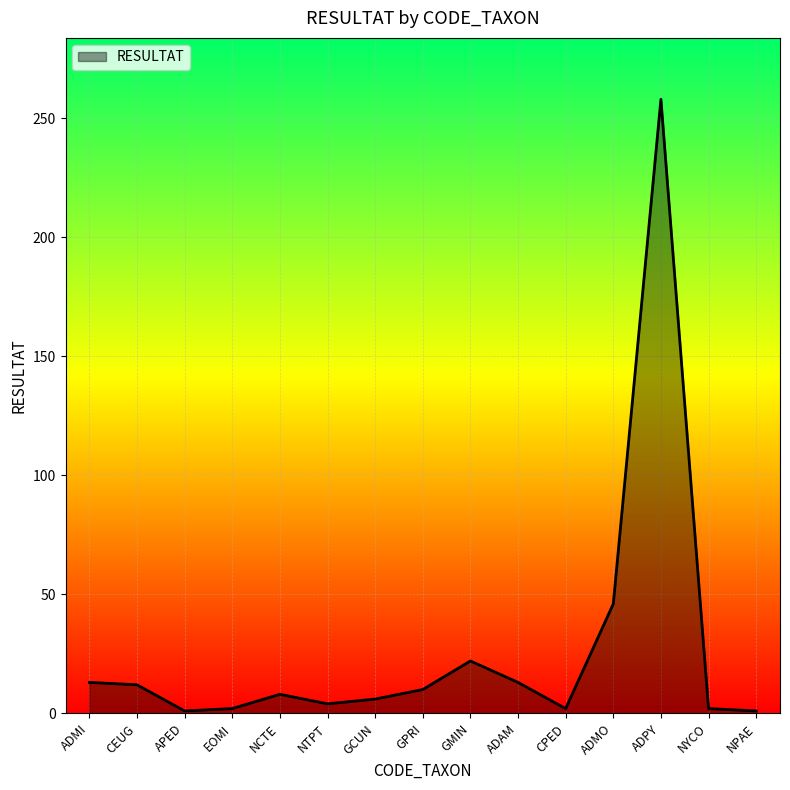

What is the maximum value shown in the chart?

258